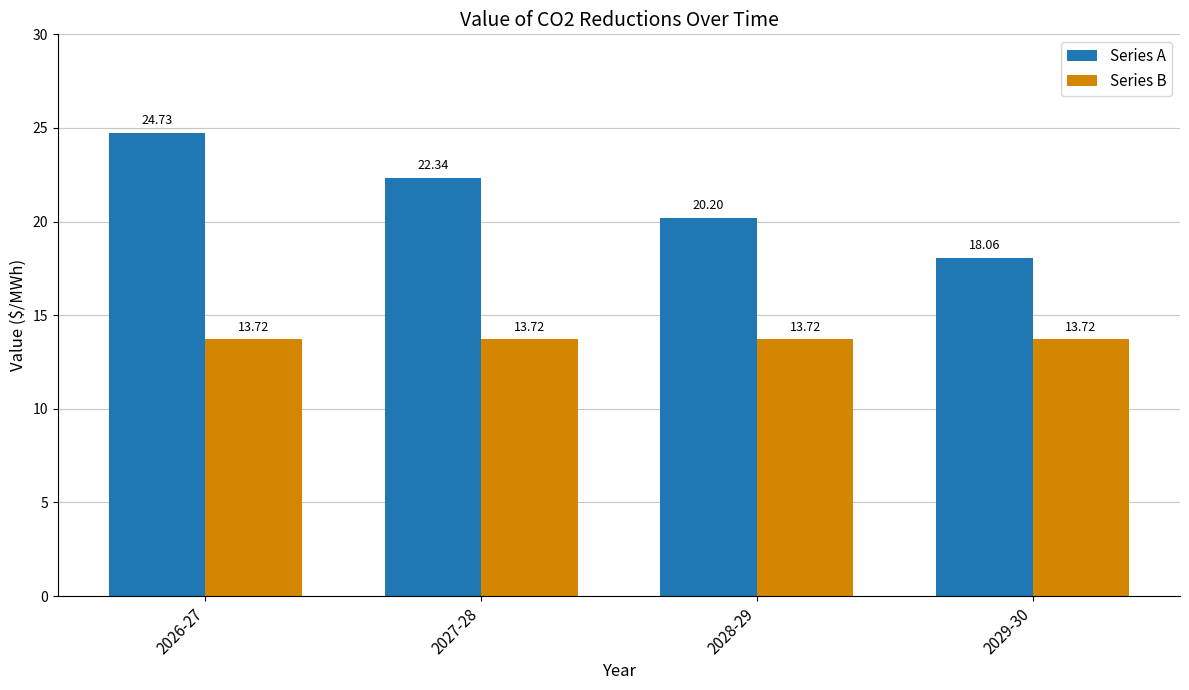

What is the difference between the highest and lowest values at 2026-27?

11.0